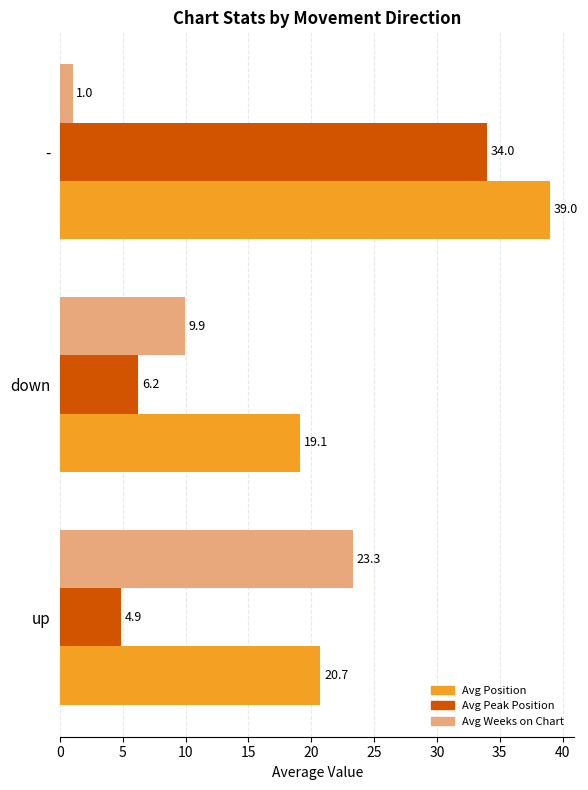

List the series in order of their overall mean, lowest first.

Avg Weeks on Chart, Avg Peak Position, Avg Position